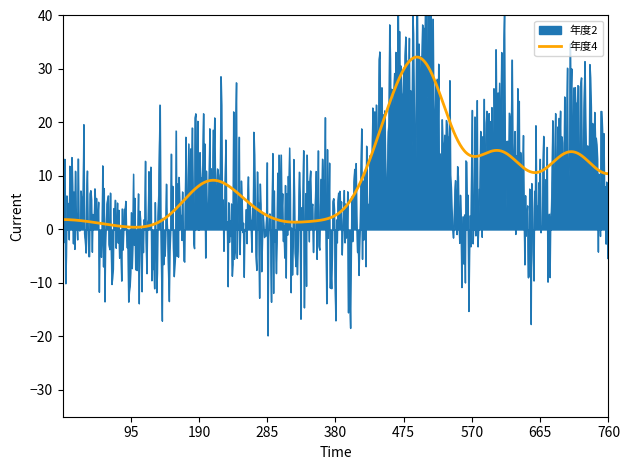

What is the highest value of the 年度4 series?

32.2